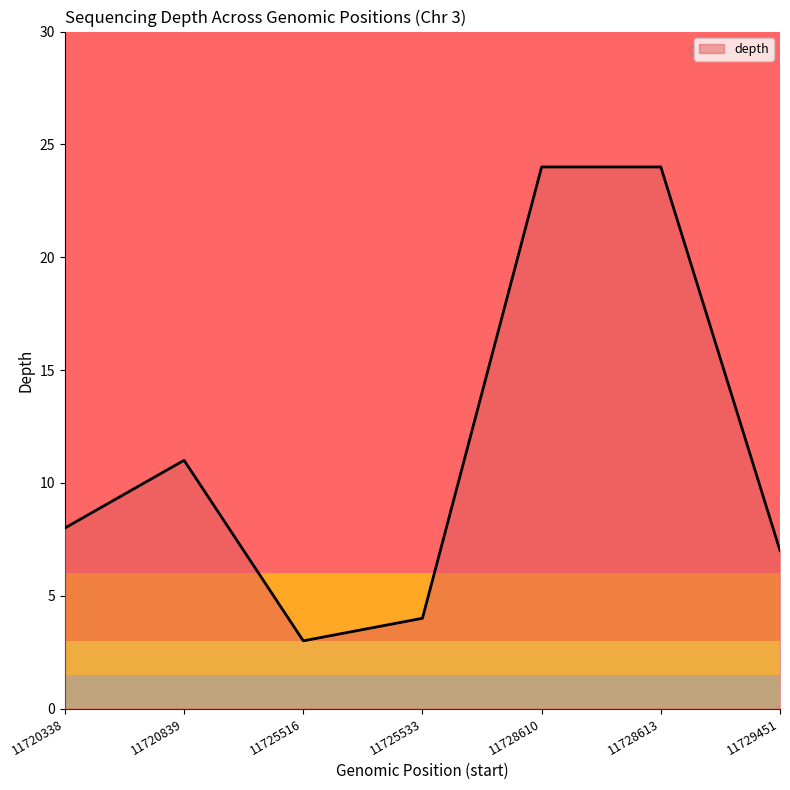

Reading left to right, extract all data points from this chart.

11720338=8	11720839=11	11725516=3	11725533=4	11728610=24	11728613=24	11729451=7